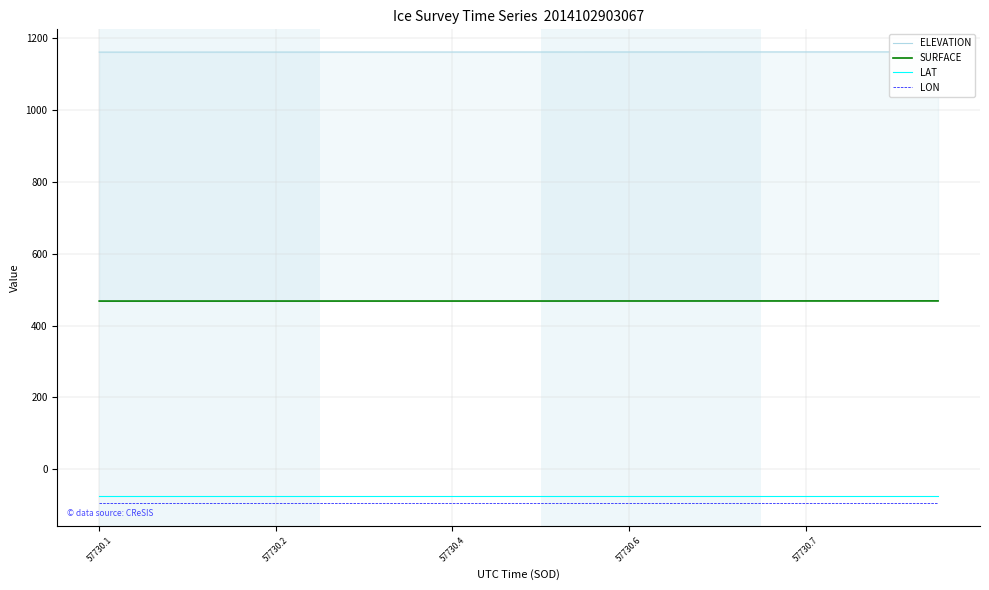

True or false: LAT and LON intersect in this chart.

False